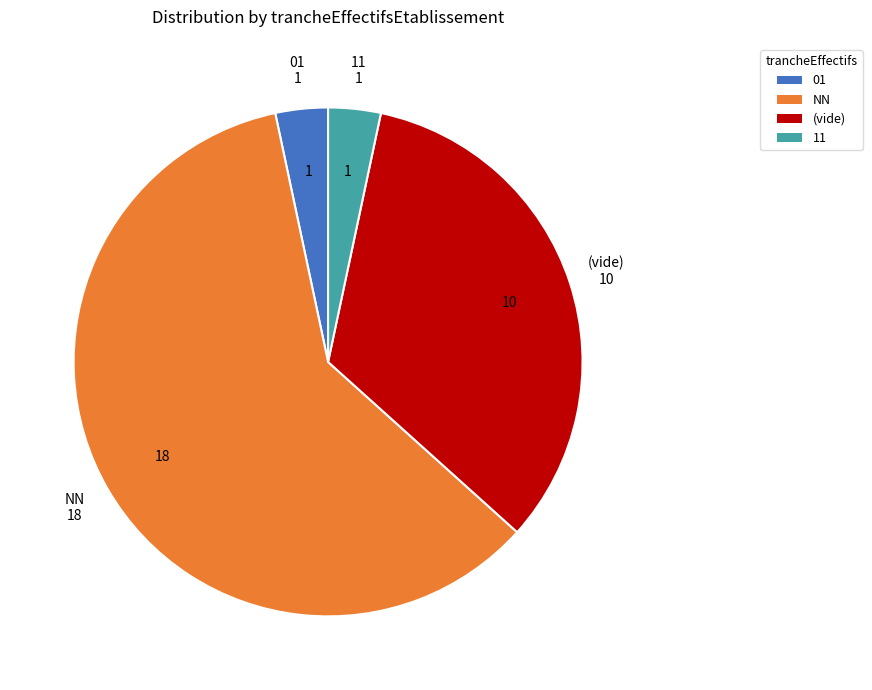

Between 11 and NN, which is larger?

NN